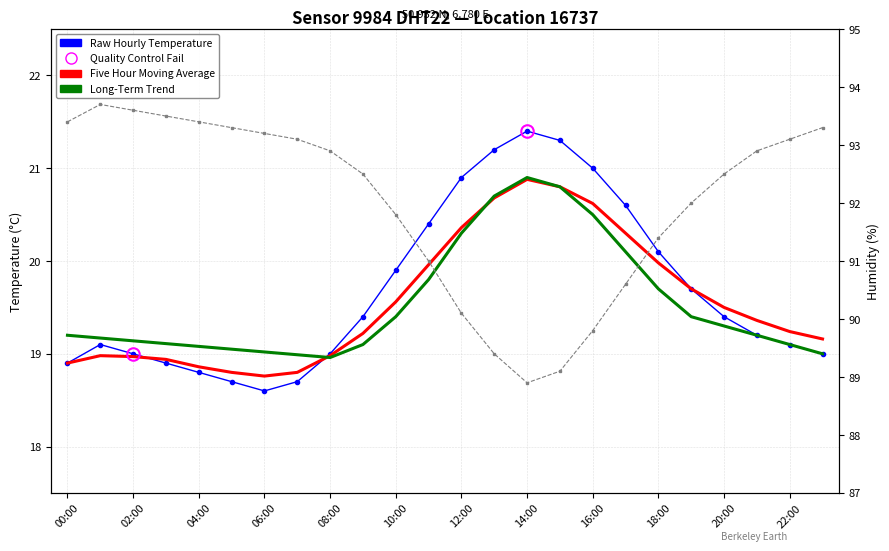

What position from the right is 22:00?

2